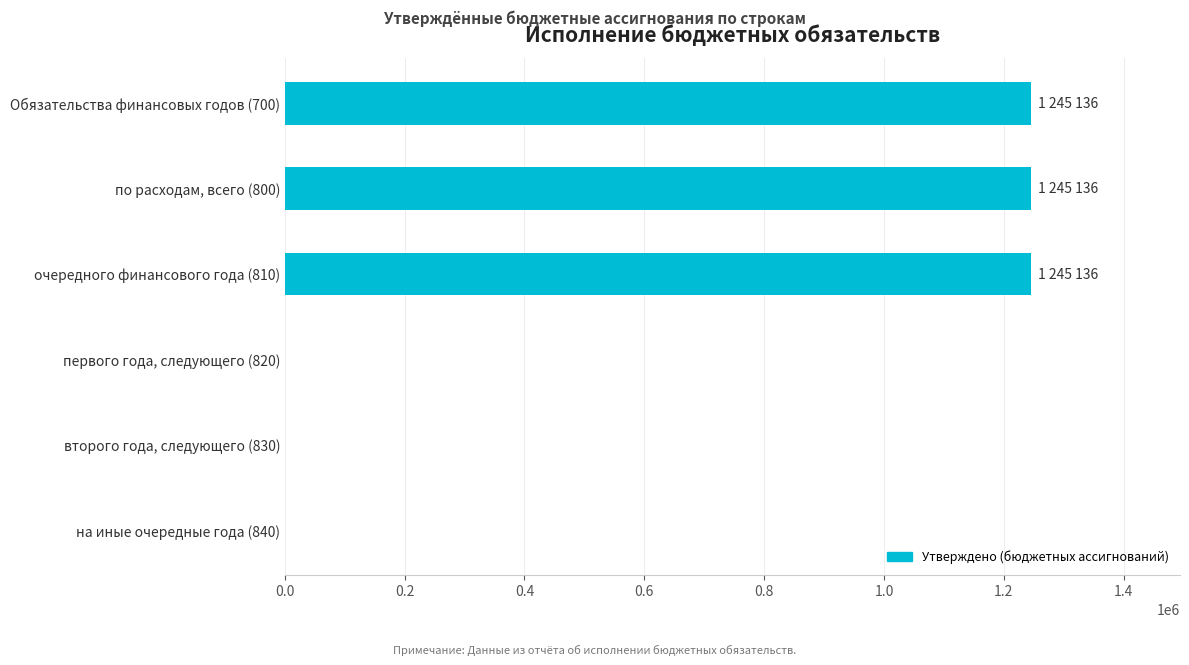

How many values are between 0 and 1245136?

6